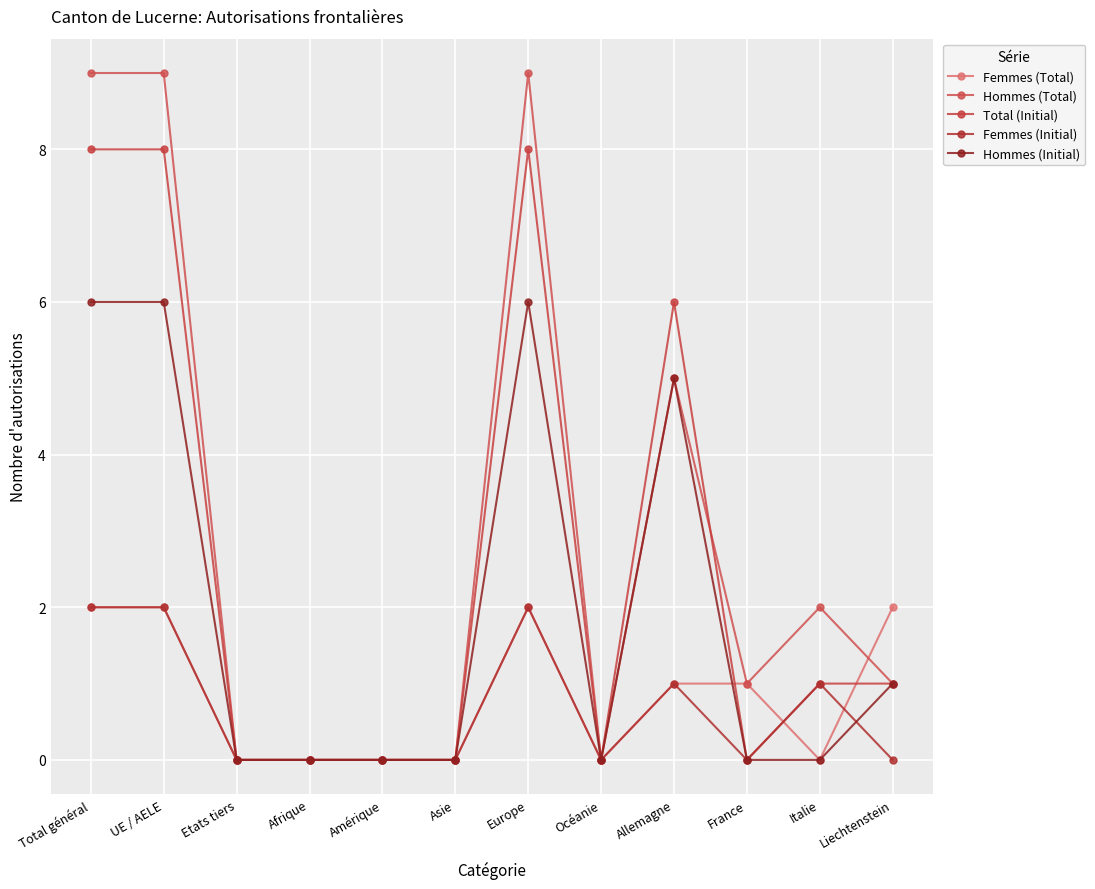

What is the total value across all series at UE / AELE?

27